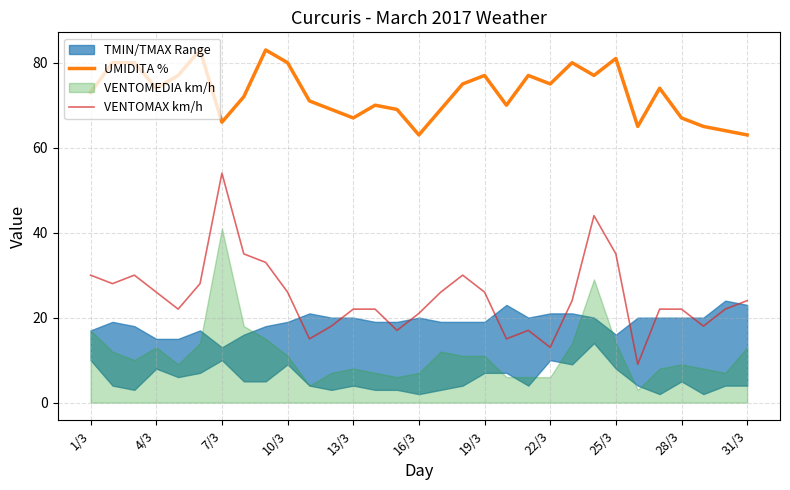

The value of UMIDITA % at 7/3 is 66. True or false?

True